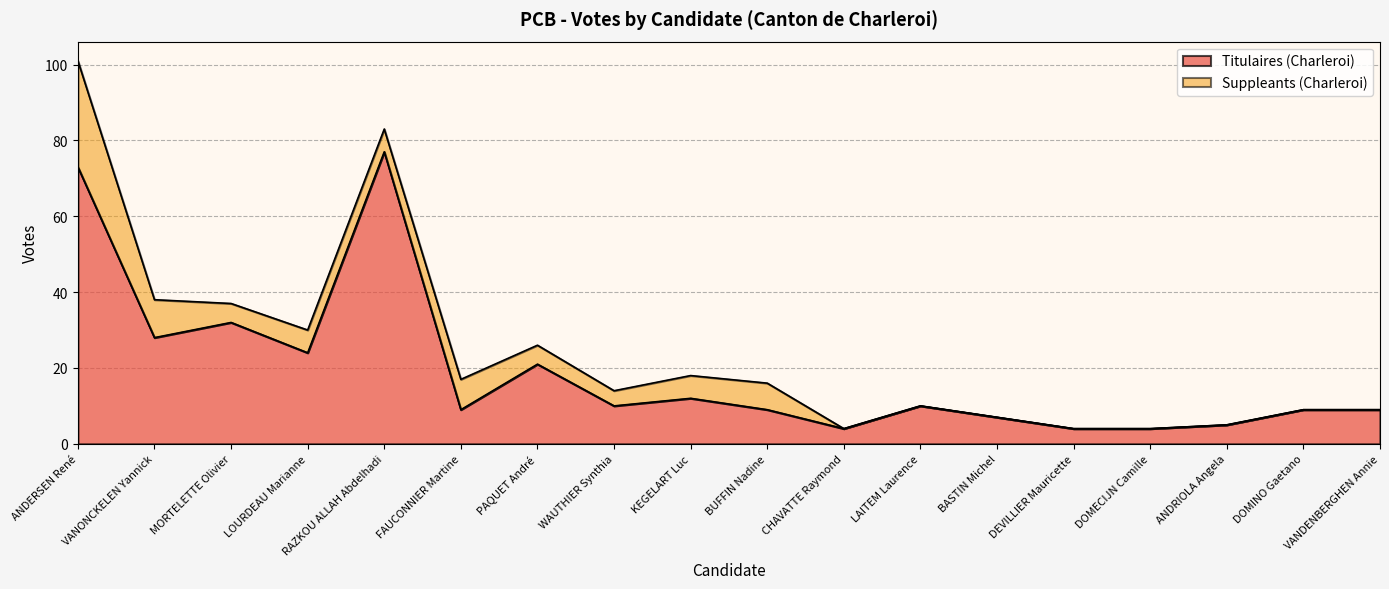

Reading right to left, what are all the values shown in this chart?

VANDENBERGHEN Annie=9	DOMINO Gaetano=9	ANDRIOLA Angela=5	DOMECIJN Camille=4	DEVILLIER Mauricette=4	BASTIN Michel=7	LAITEM Laurence=10	CHAVATTE Raymond=4	BUFFIN Nadine=9	KEGELART Luc=12	WAUTHIER Synthia=10	PAQUET André=21	FAUCONNIER Martine=9	RAZKOU ALLAH Abdelhadi=77	LOURDEAU Marianne=24	MORTELETTE Olivier=32	VANONCKELEN Yannick=28	ANDERSEN René=73